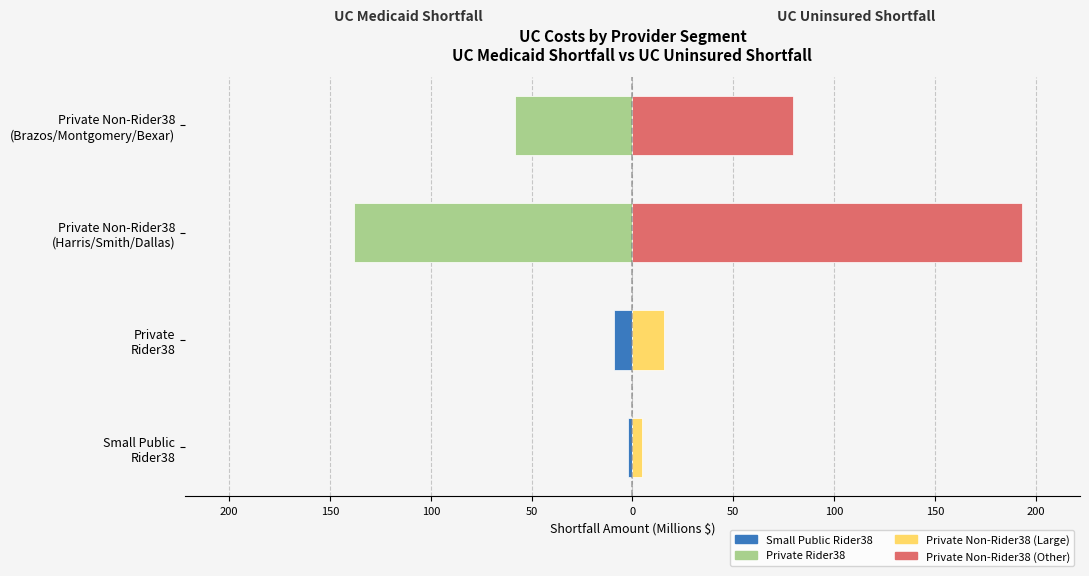

What is the maximum value for UC Medicaid Shortfall (M$)?

-2.2